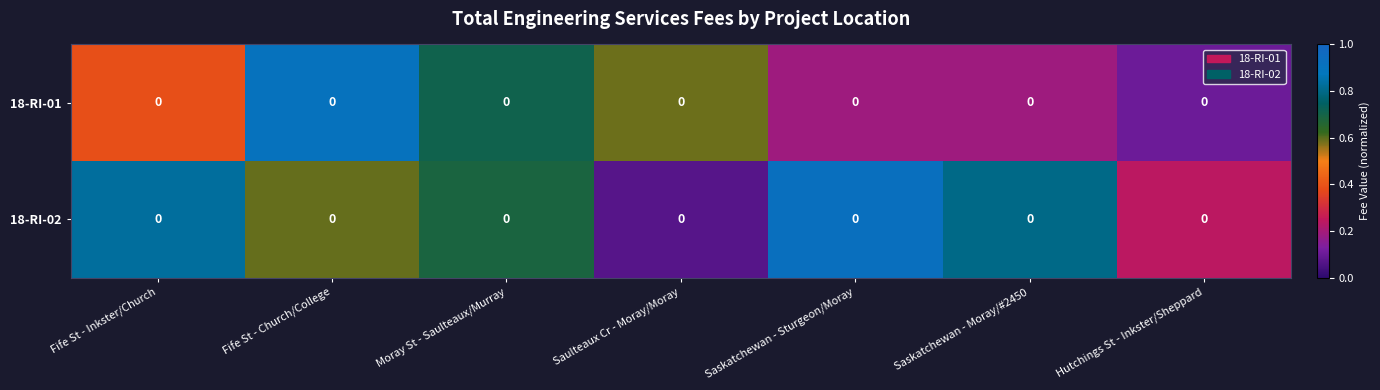

At how many categories does at least one series exceed 0?

7